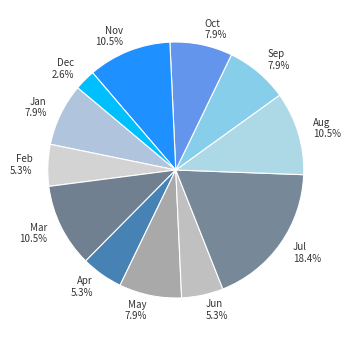

To the nearest percent, what is the average slice percentage?

8%